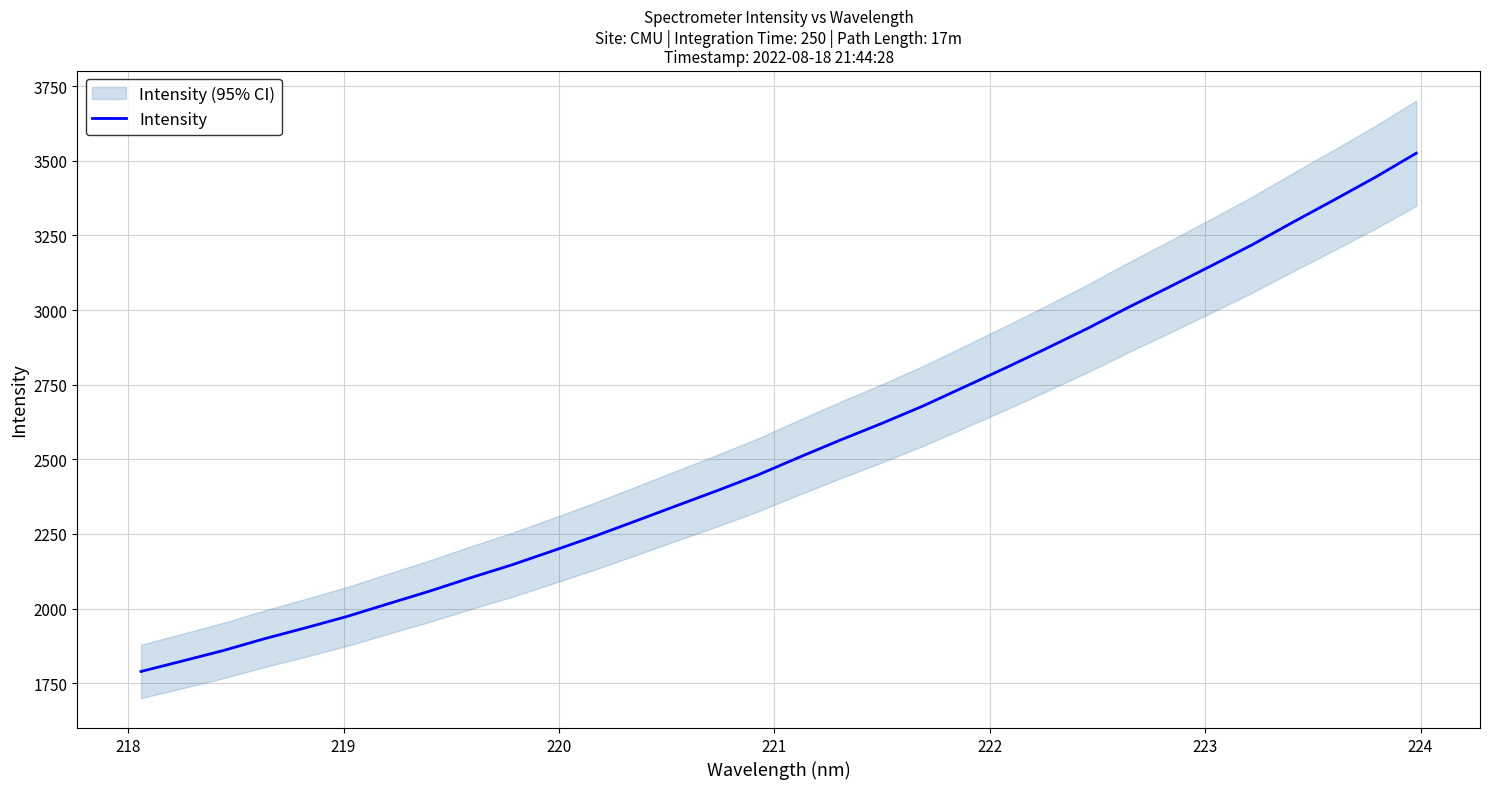

Reading left to right, list all the values displayed in this chart.

1789.5	1824.2	1859.6	1899.1	1935.7	1973.5	2016.0	2058.1	2103.1	2146.2	2193.4	2241.6	2292.6	2344.2	2395.3	2448.5	2507.6	2565.1	2620.5	2678.6	2742.1	2805.7	2871.2	2938.3	3009.5	3077.8	3147.5	3218.2	3294.4	3368.8	3444.6	3525.4